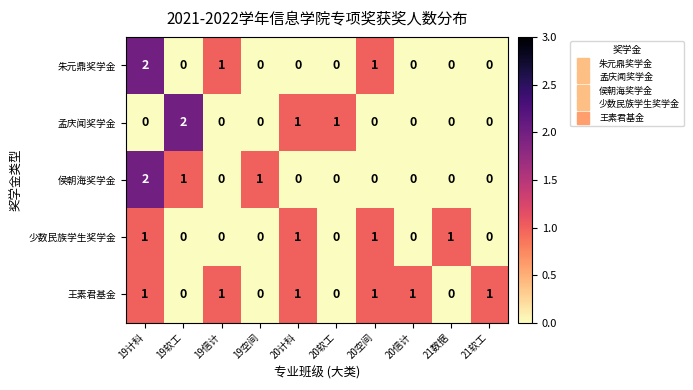

The 朱元鼎奖学金 series shows 0 at 20软工. True or false?

True